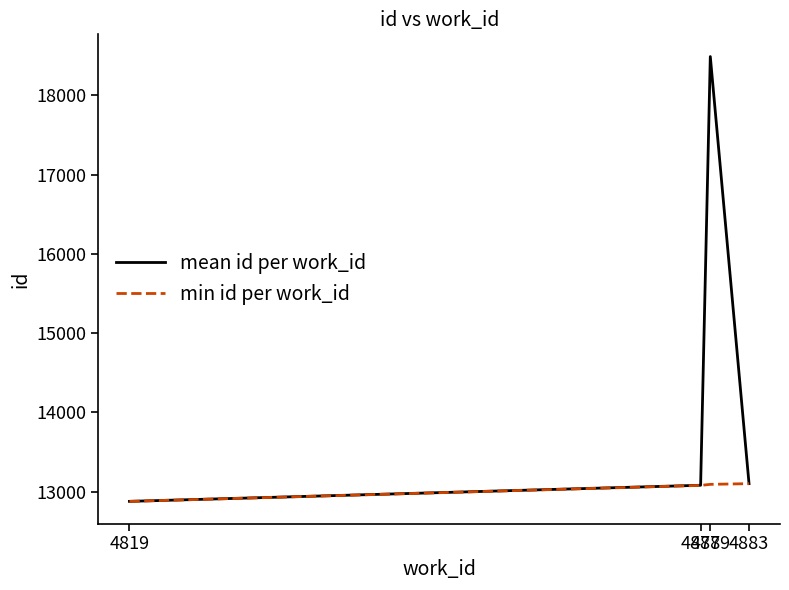

True or false: min id per work_id has more than 1 points higher than both neighbors.

False